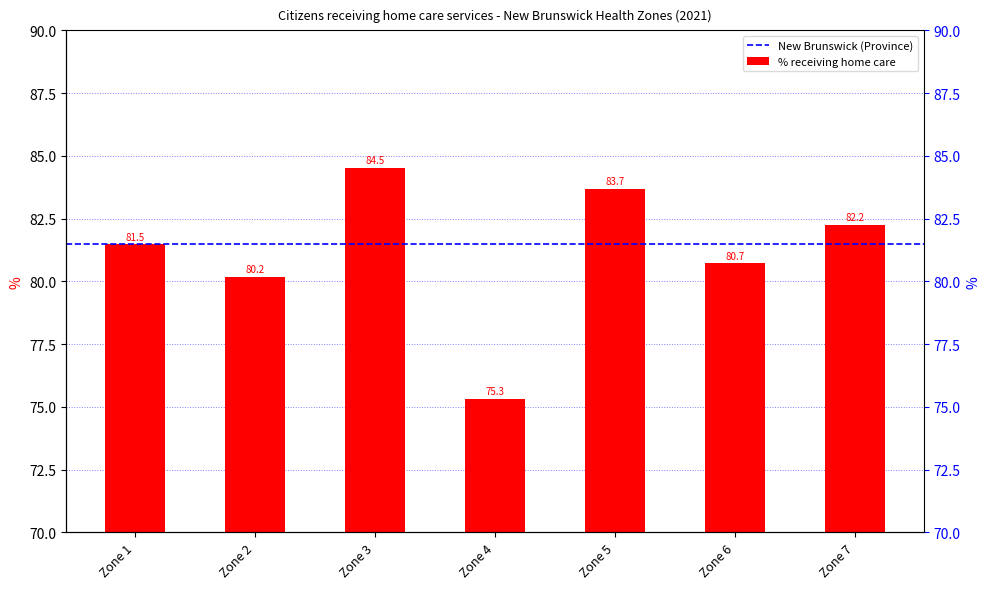

Rank the categories by value from lowest to highest.

Zone 4, Zone 2, Zone 6, Zone 1, Zone 7, Zone 5, Zone 3